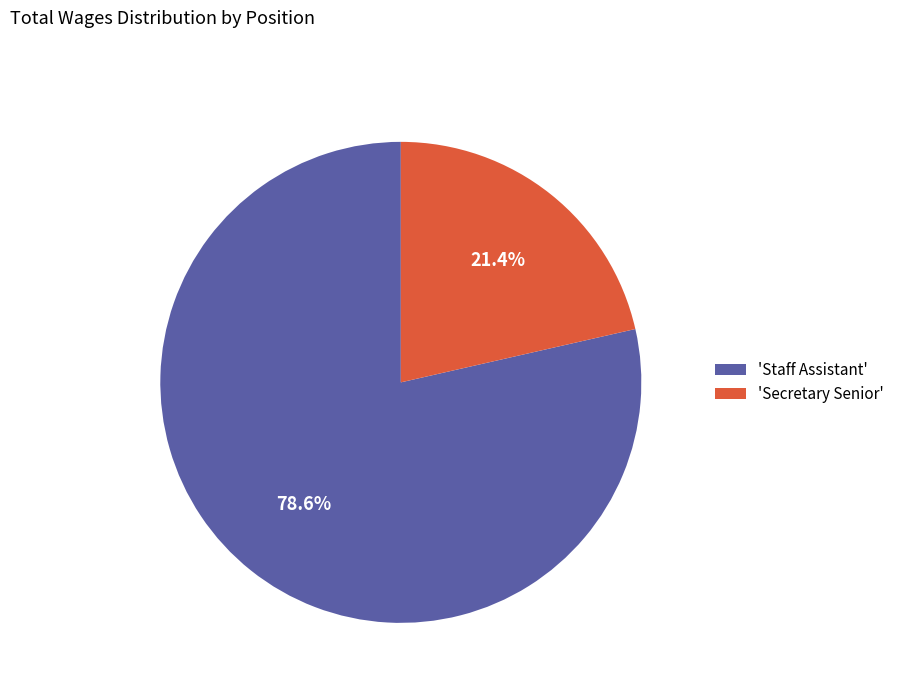

Combined, what portion of the pie is 'Secretary Senior' and 'Staff Assistant'?

100.0%